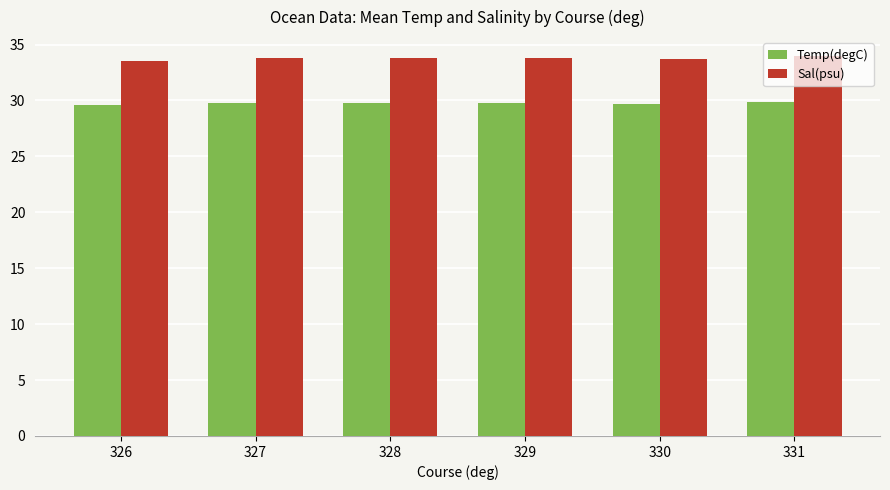

What is the spread (max minus min) of values at 330?

4.0